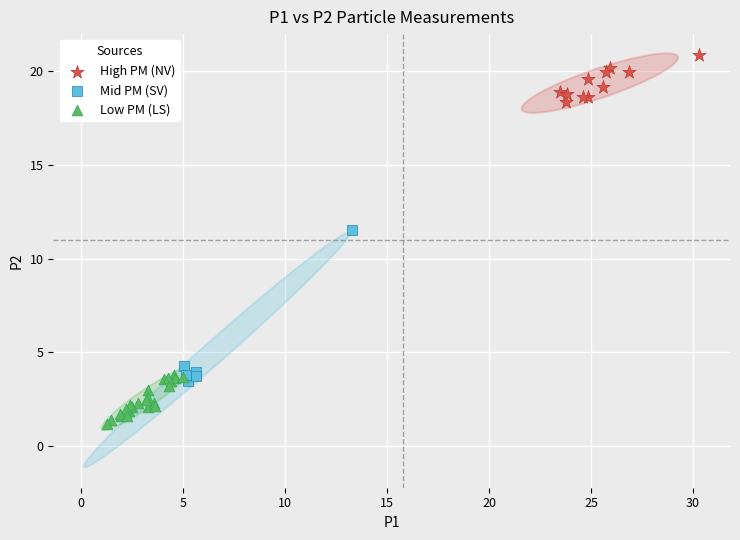

Which series has the largest Y range (max minus min)?

Mid PM (SV)